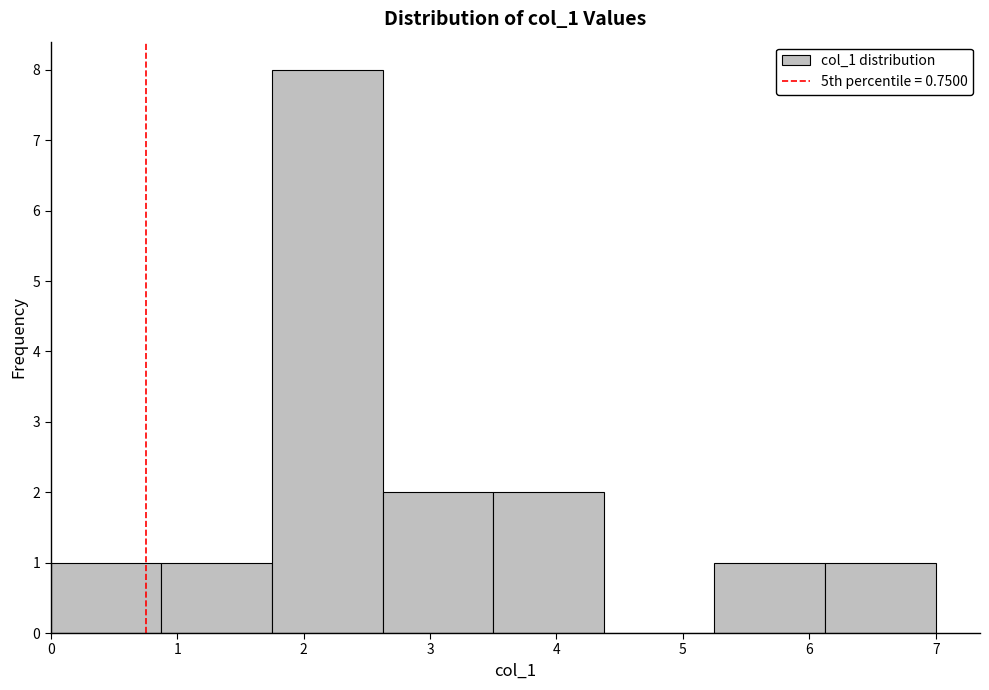

Reading left to right, transcribe this chart: for each bar, give the range it covers on the x-axis and its height. Neither the bar edges nor the heights are printed on the chart, so give them approximately, as read against the axes.

0.0 to 0.9: 1
0.9 to 1.8: 1
1.8 to 2.6: 8
2.6 to 3.5: 2
3.5 to 4.4: 2
4.4 to 5.3: 0
5.3 to 6.1: 1
6.1 to 7.0: 1